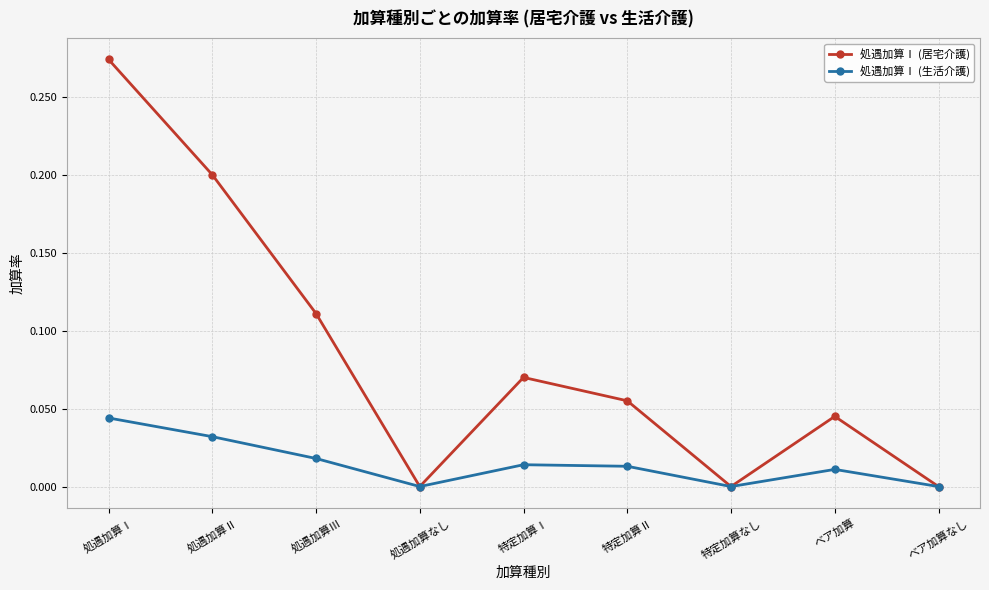

What are all the series names shown in the legend?

処遇加算Ⅰ (居宅介護), 処遇加算Ⅰ (生活介護)